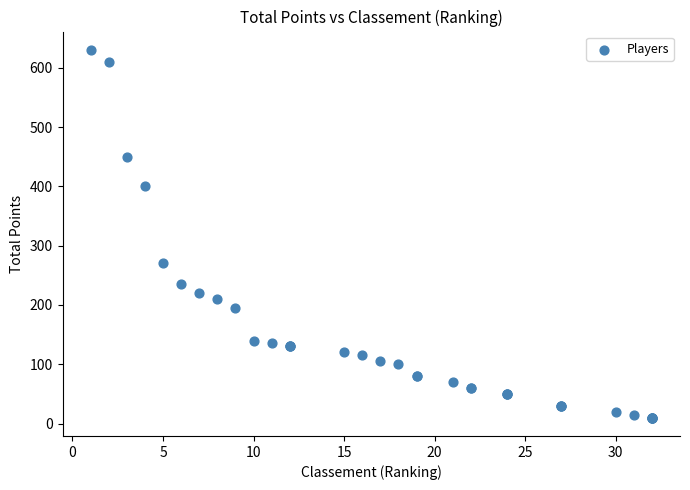

What Y value in the scatter plot is closest to 320?

270